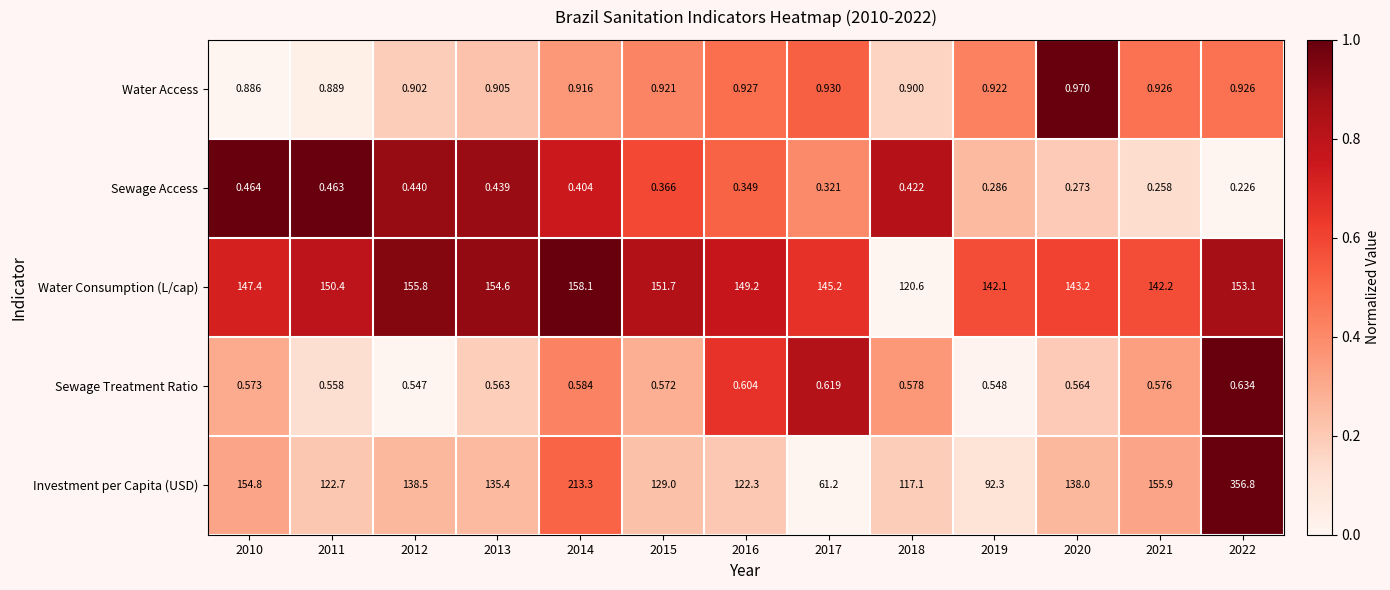

Between 2010 and 2019, which series saw the biggest shift?

Investment per Capita (USD)